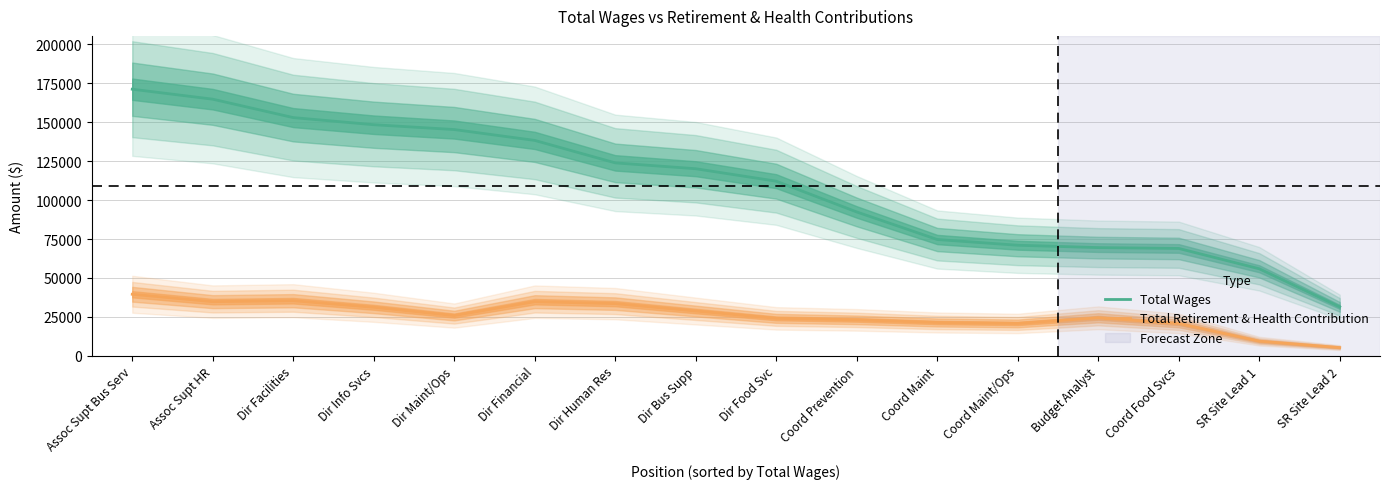

What is the maximum value shown in the chart?

171273